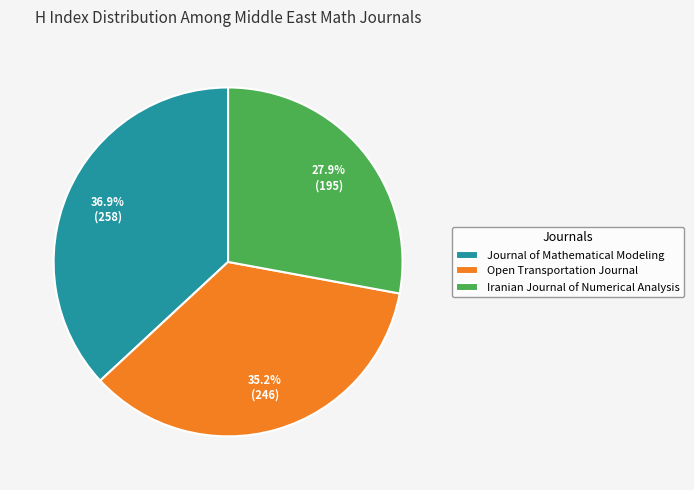

To the nearest percent, what percentage of the pie is Open Transportation Journal?

35%